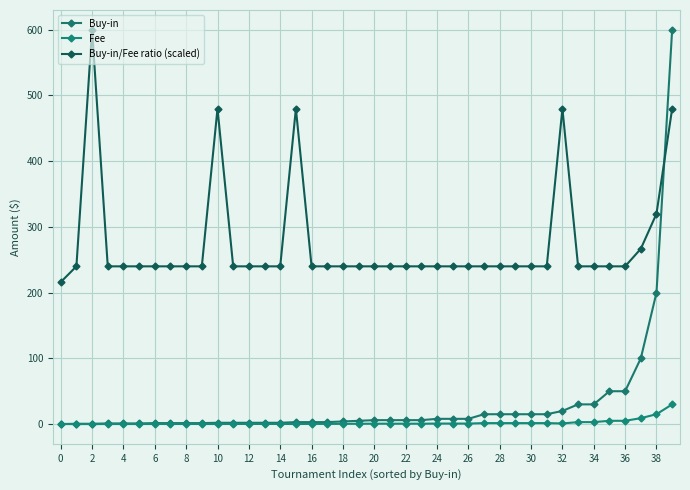

How many distinct data groups are displayed?

3